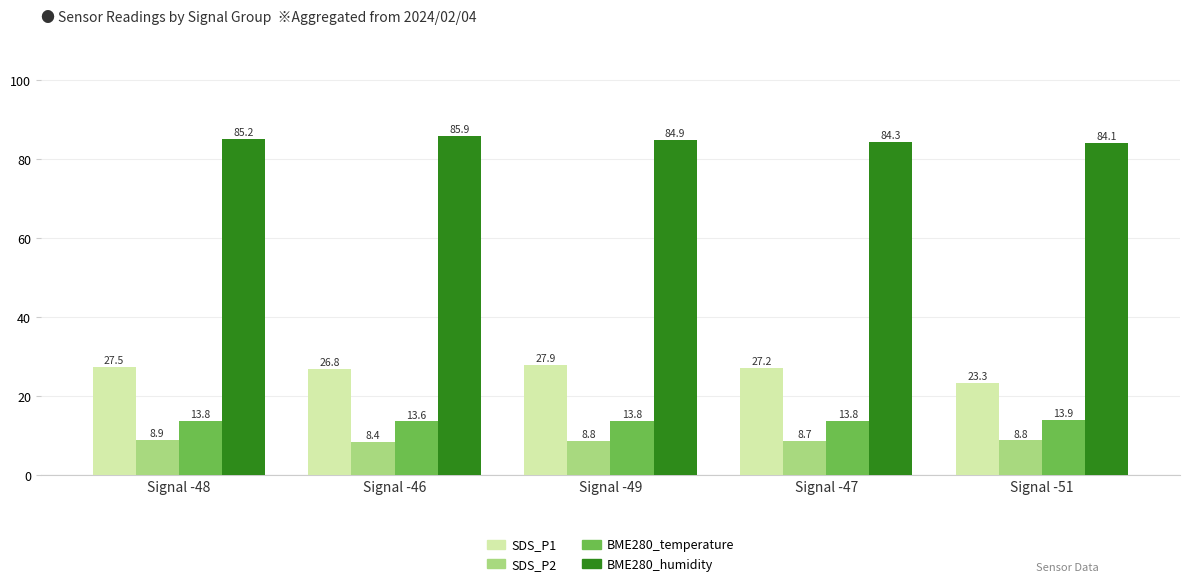

What is the difference between the second highest and second lowest values in the SDS_P1 series?

0.7